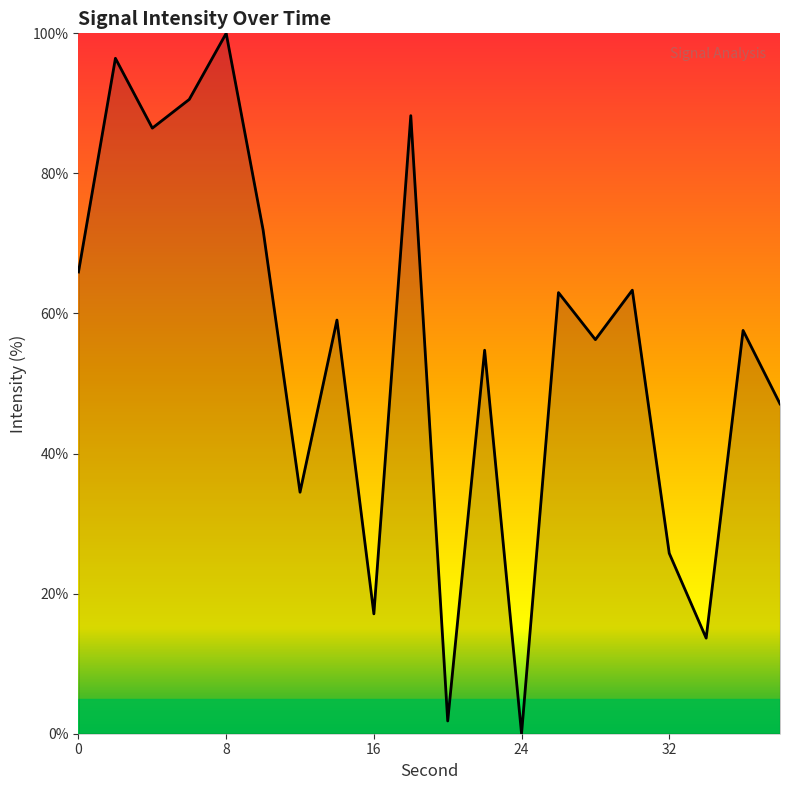

What is the difference between the maximum and minimum values?

100.0